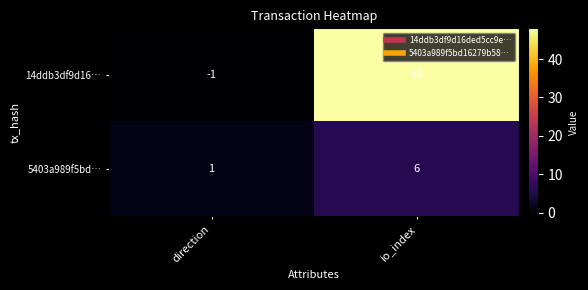

Which series has the largest total across all categories?

14ddb3df9d16…